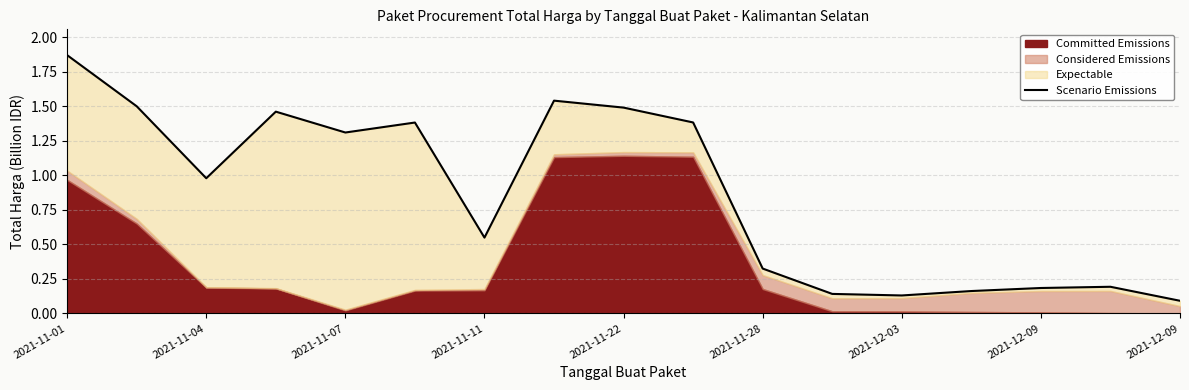

Count the number of categories in the chart.

17